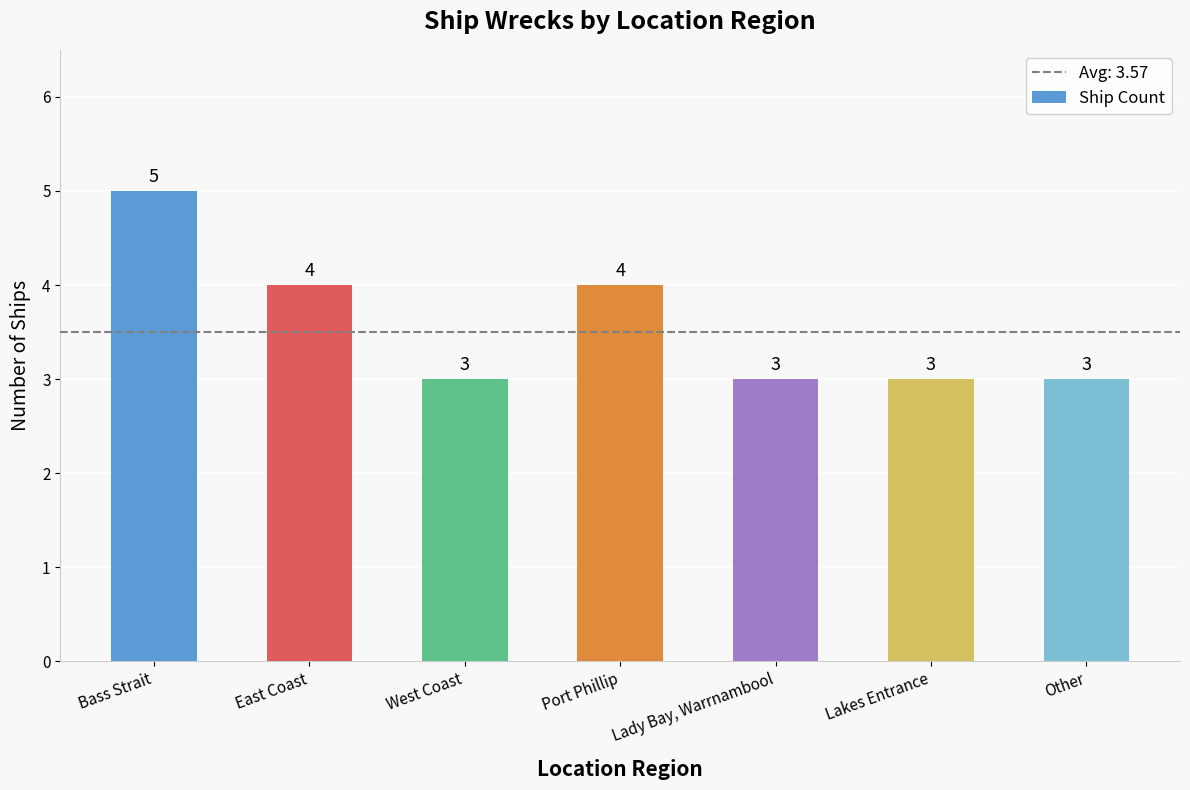

Between Lady Bay, Warrnambool and Bass Strait, which is larger?

Bass Strait